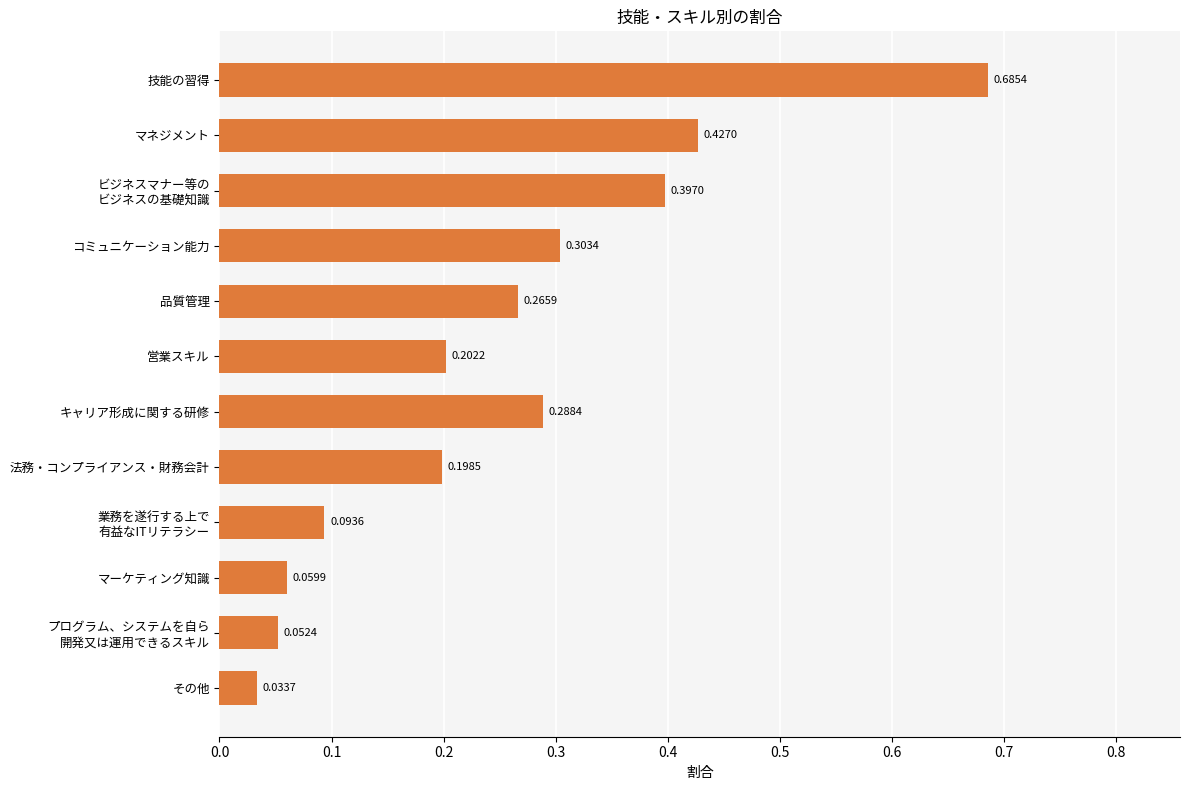

Which has a higher value, 技能の習得 or 営業スキル?

技能の習得